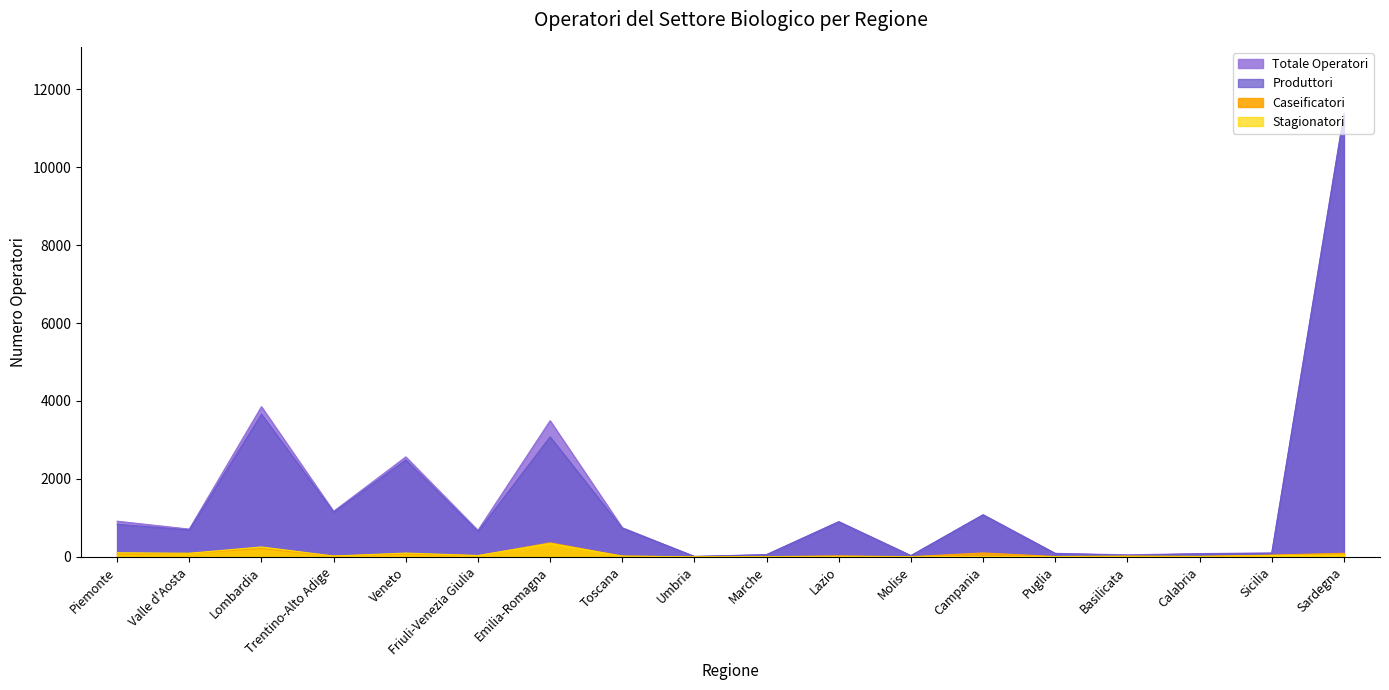

Where is the first local maximum for Stagionatori?

Lombardia